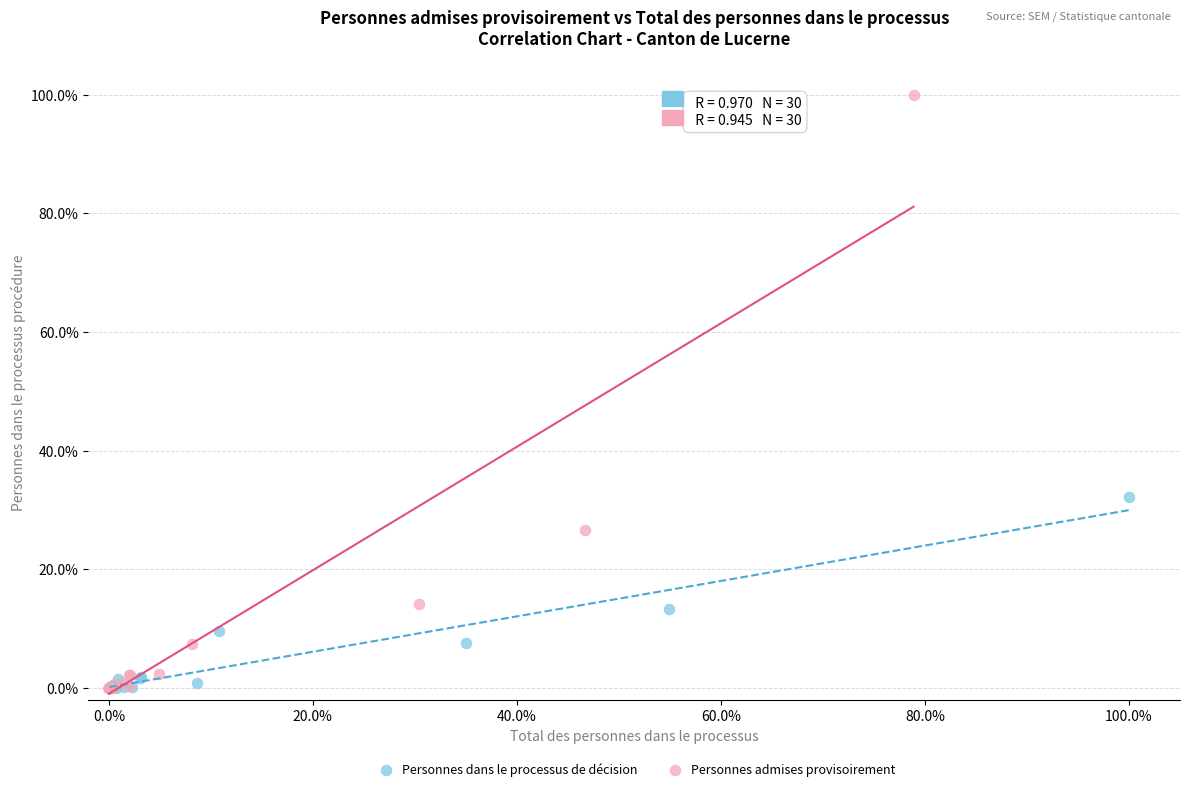

What are all the series names shown in the legend?

Personnes dans le processus de décision, Personnes admises provisoirement